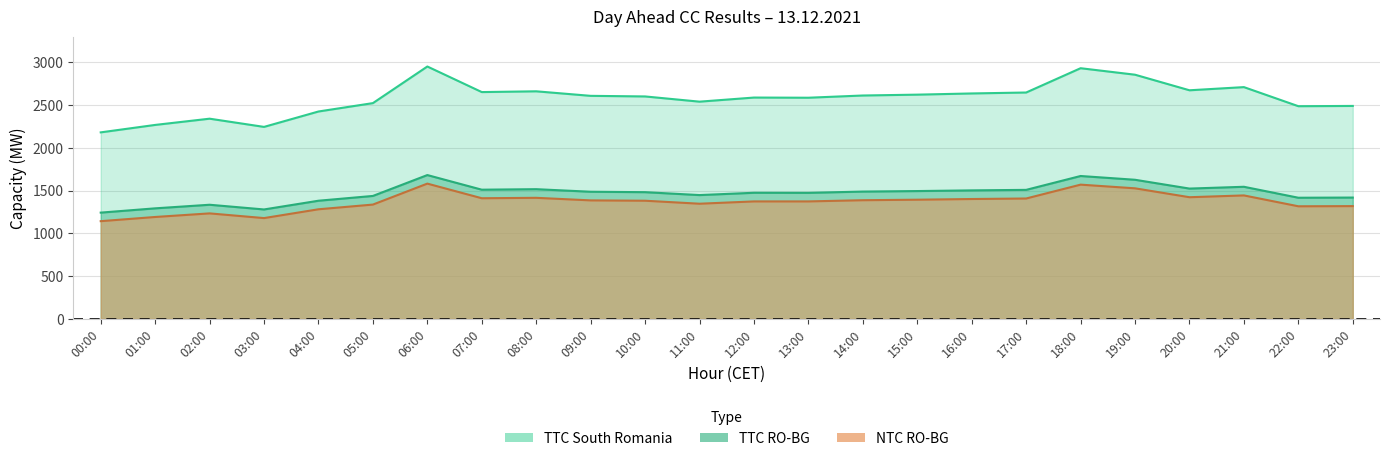

In NTC RO-BG, how many points are lower than both neighbors (excluding endpoints)?

5